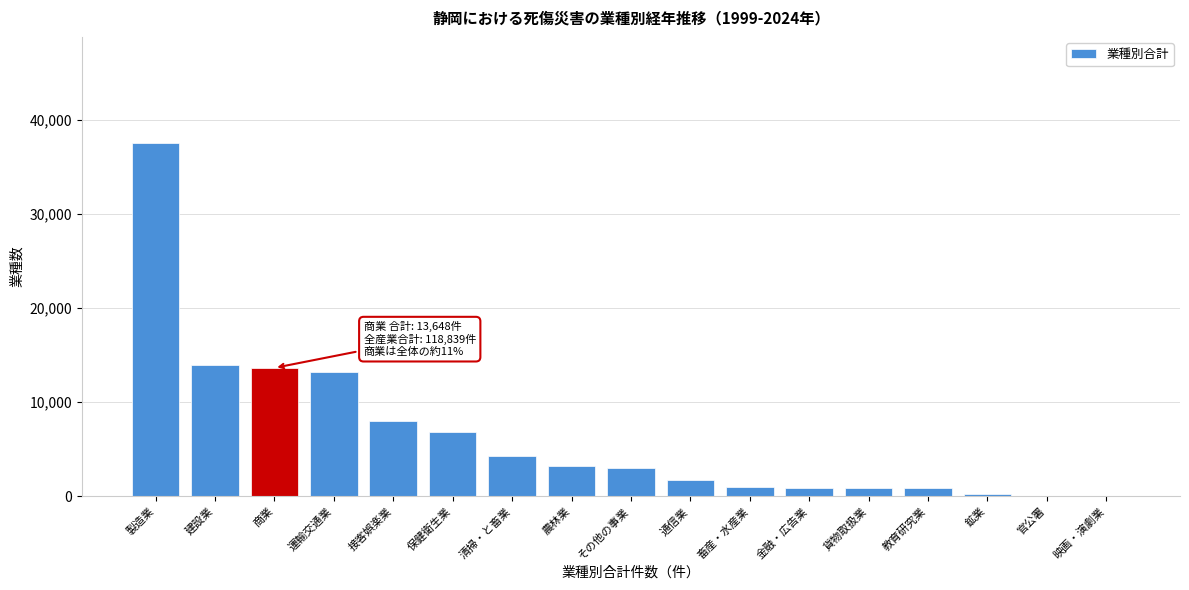

The value at その他の事業 is 1004. True or false?

False